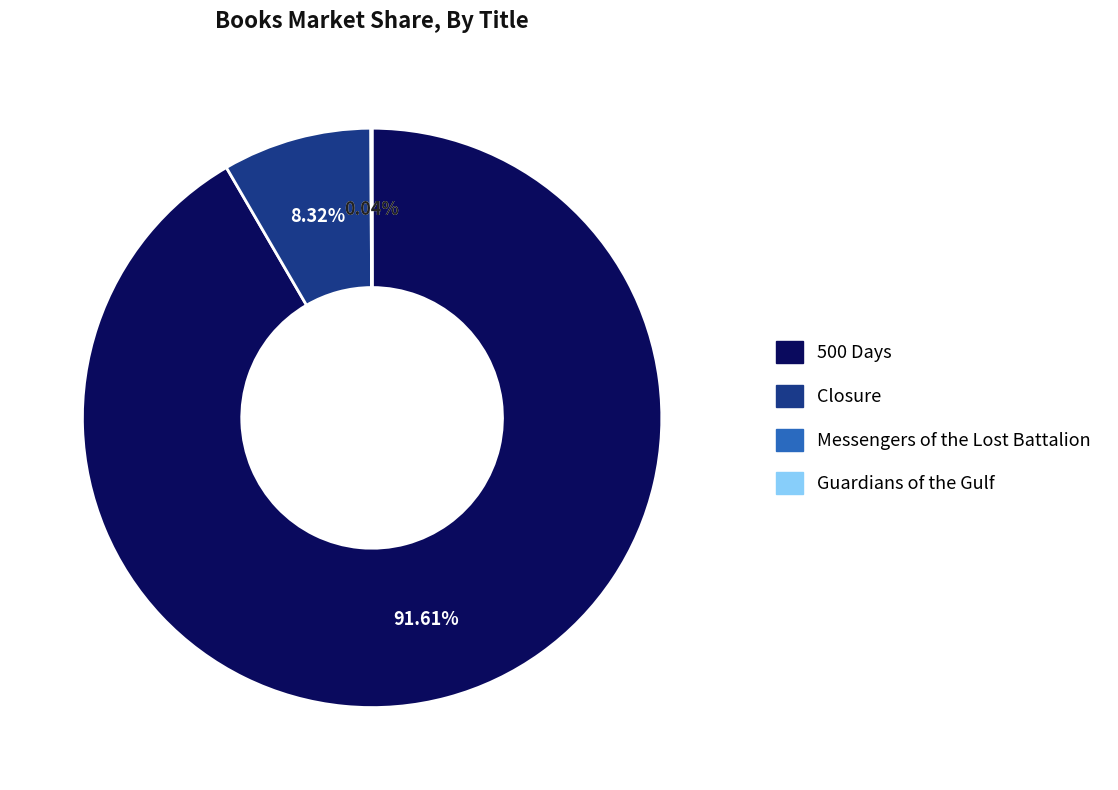

What is the majority slice?

500 Days